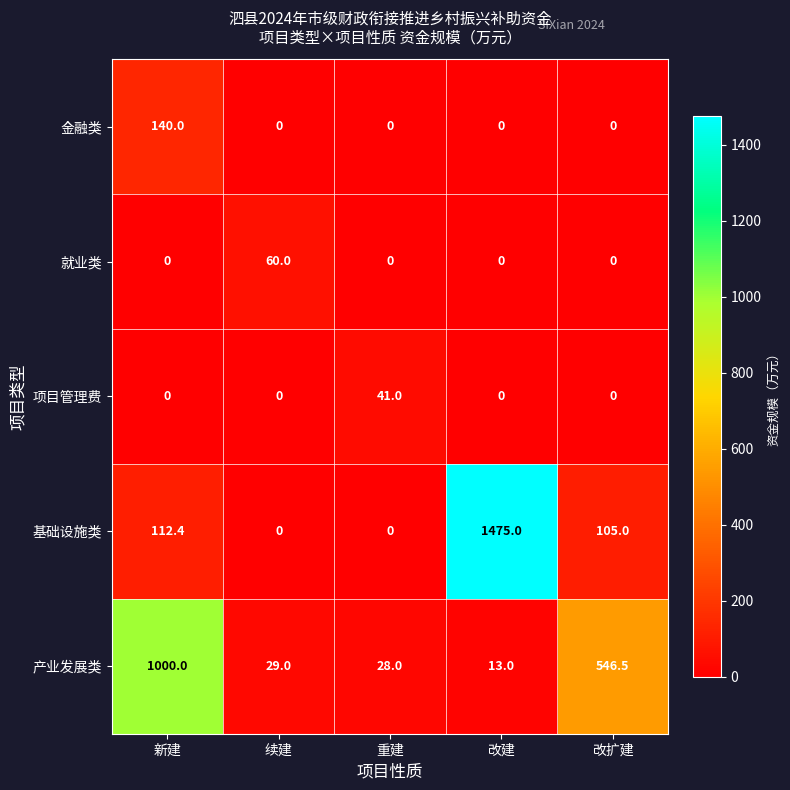

Which series has the largest total across all categories?

基础设施类